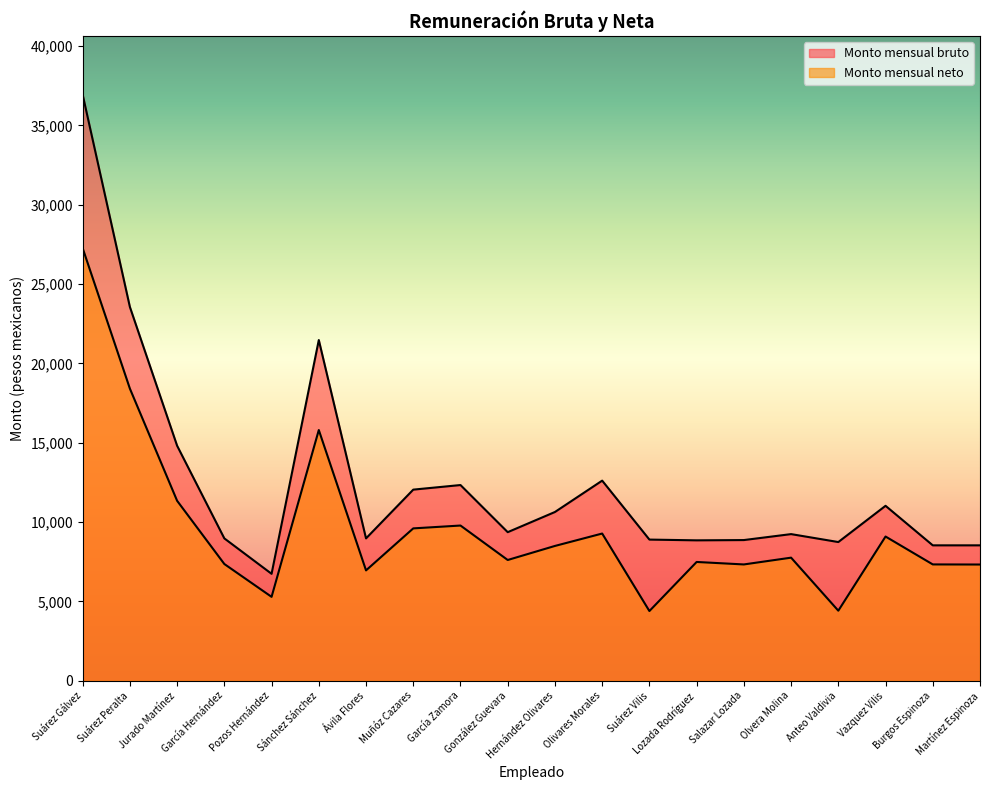

Where is Monto mensual bruto nearest to the value 21844?

Sánchez Sánchez